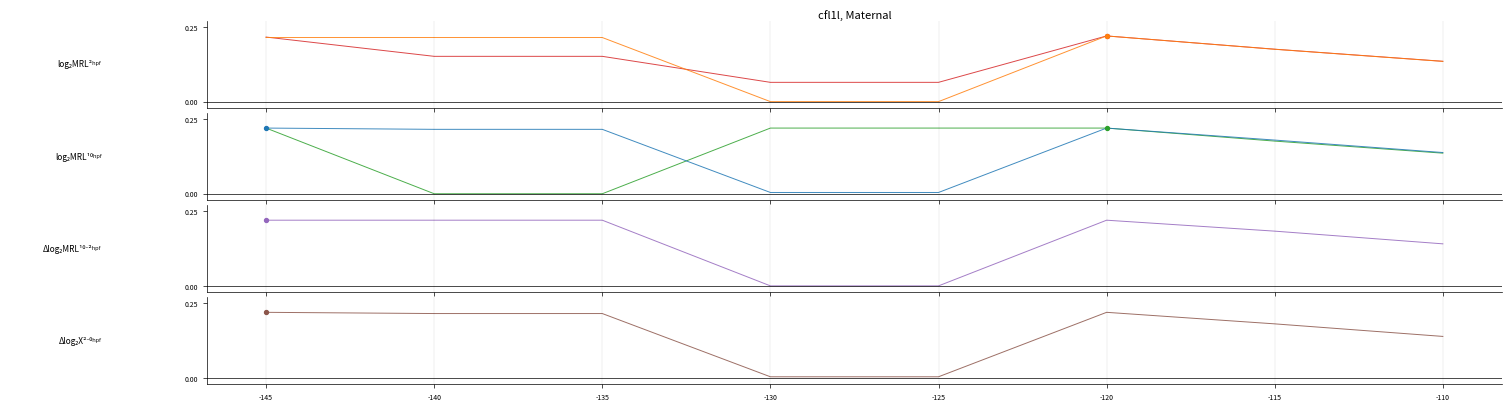

At which category is the sum across all series the highest?

-120